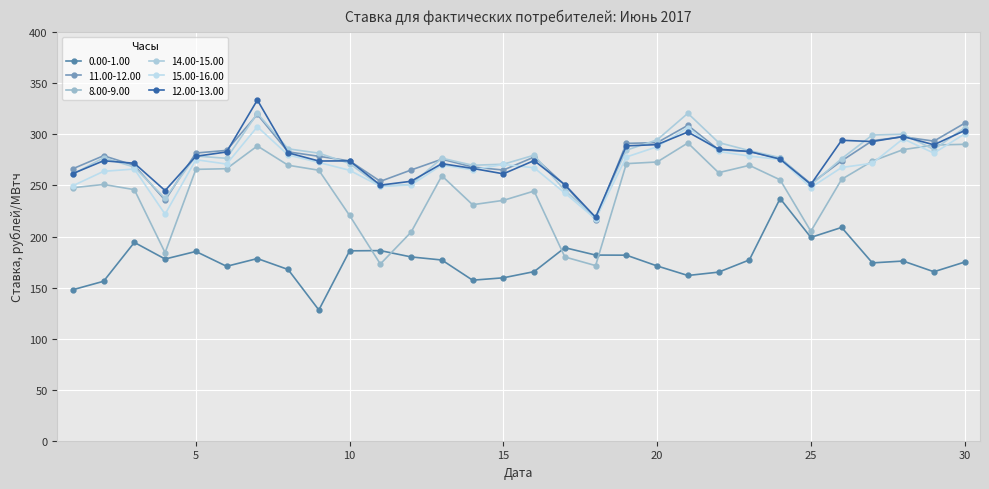

Does the chart display data point markers on the line(s)?

Yes